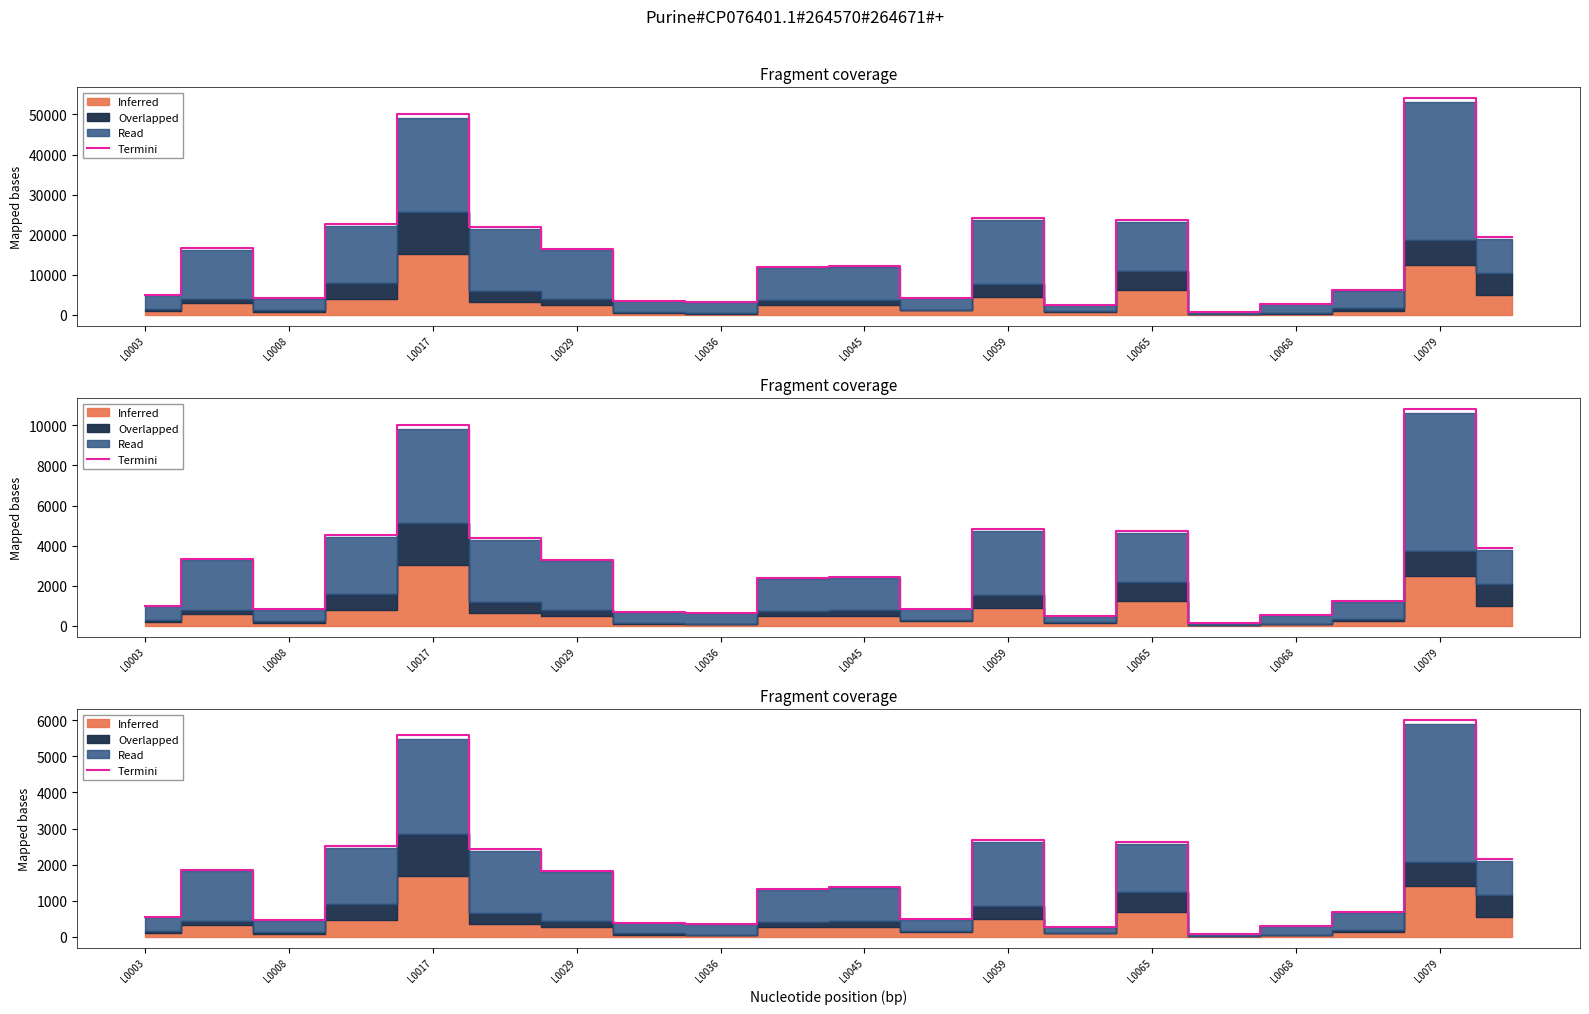

What is the value of the 2nd point from the left?

1848.5